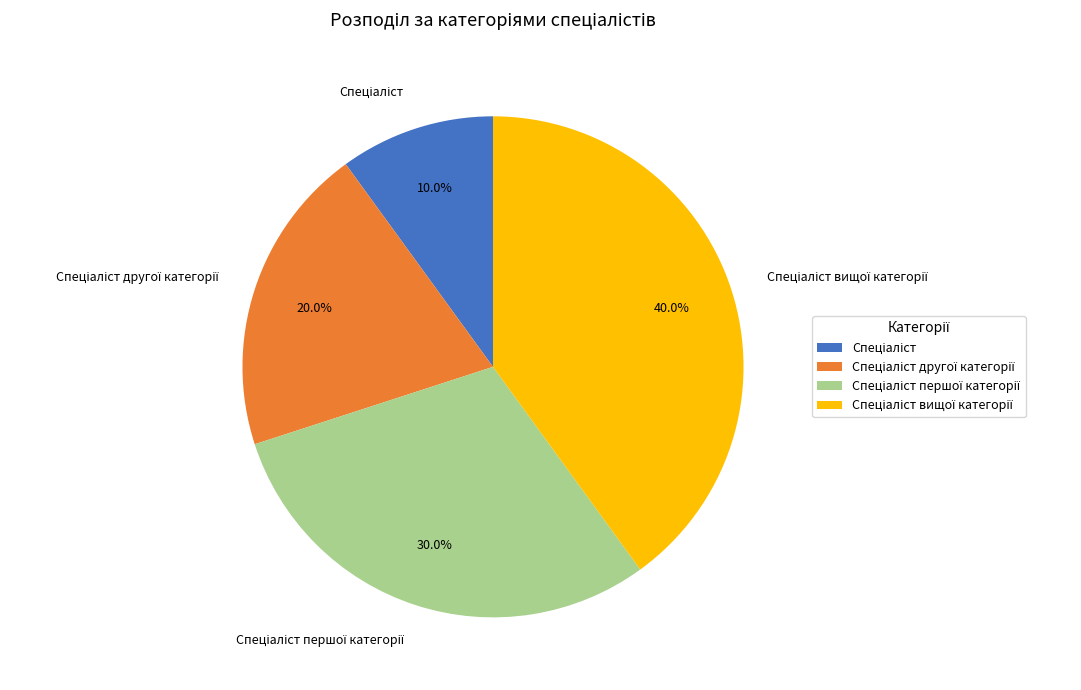

Is there any slice that represents more than half of the pie?

No